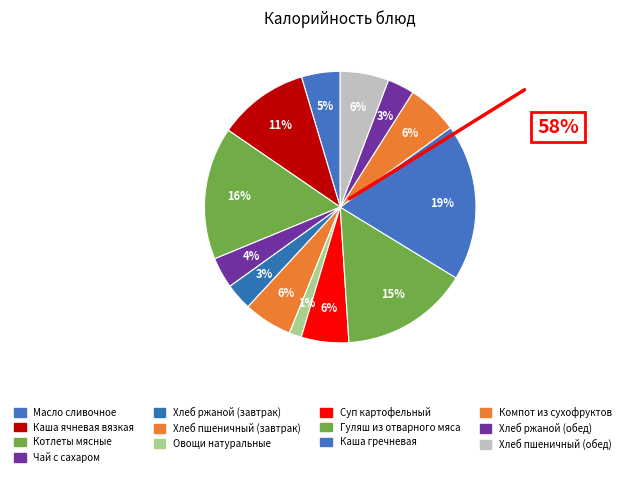

What percentage is the Хлеб ржаной (обед) slice, to the nearest percent?

3%